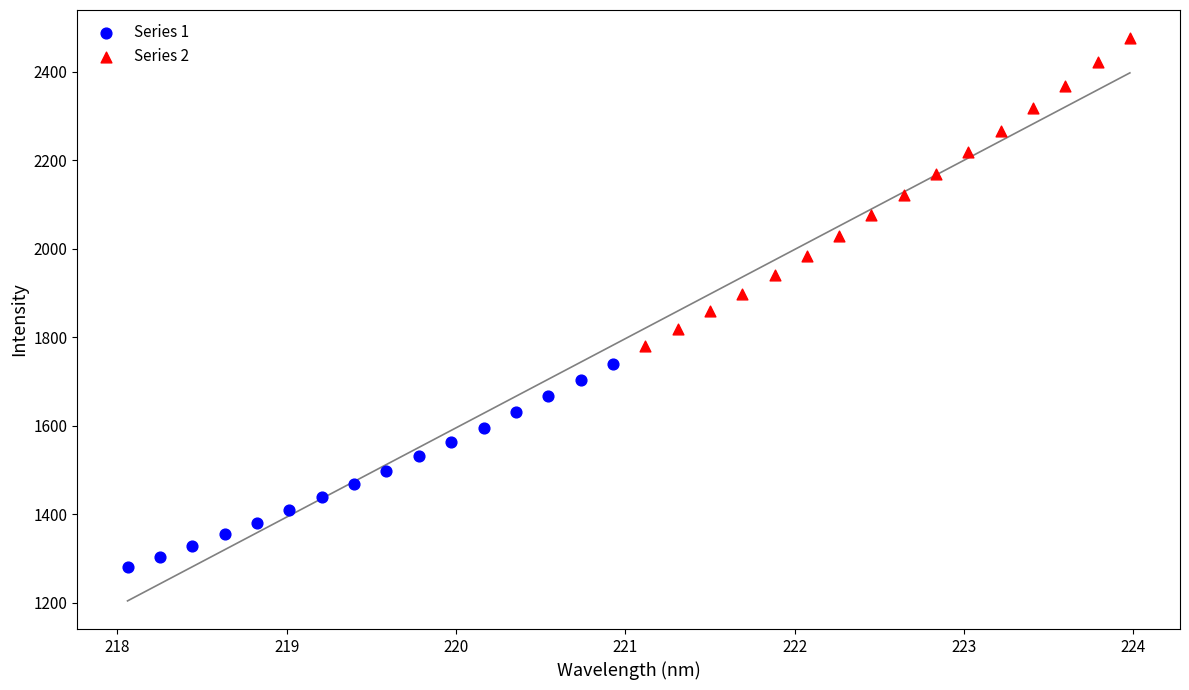

Which series contains the lowest Y value?

Series 1